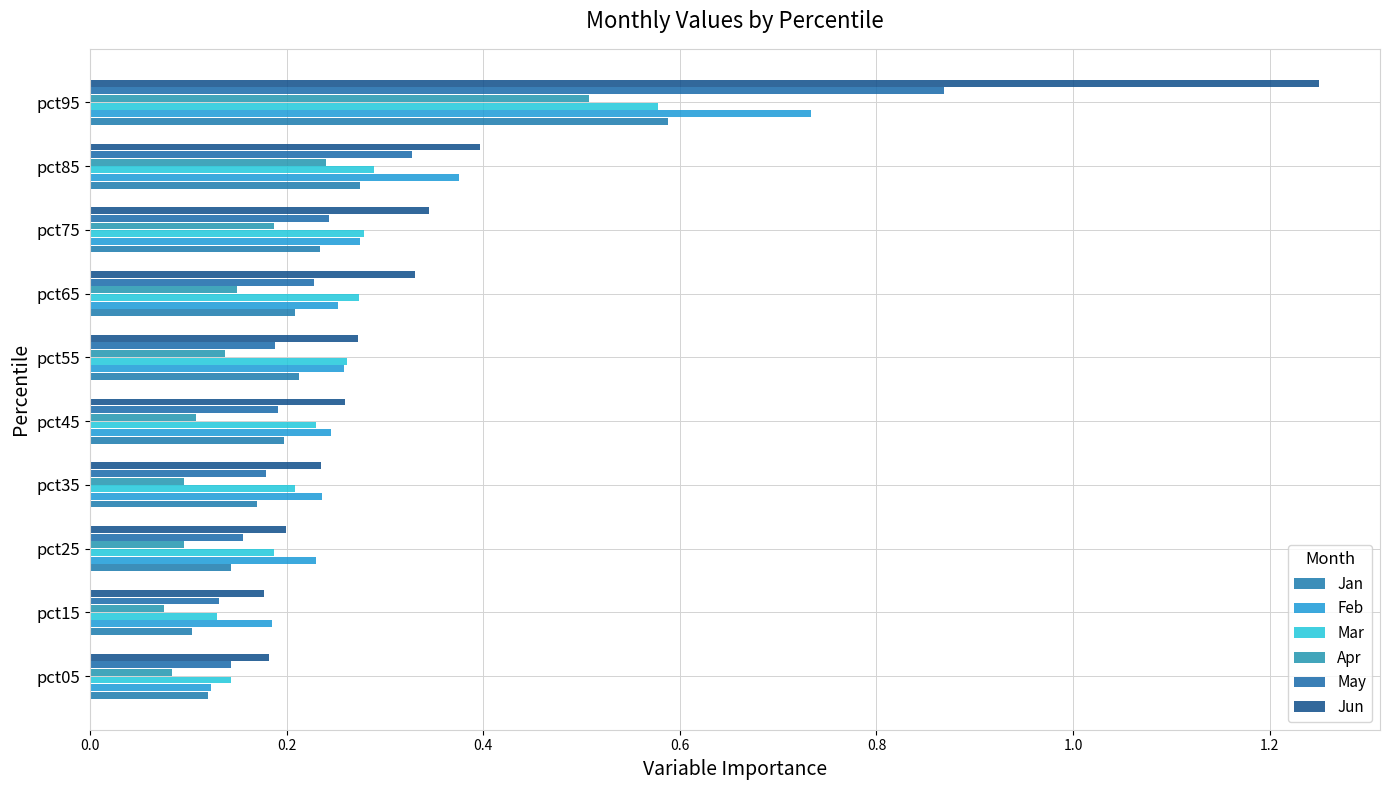

At which category does the chart reach its peak across all series?

pct95